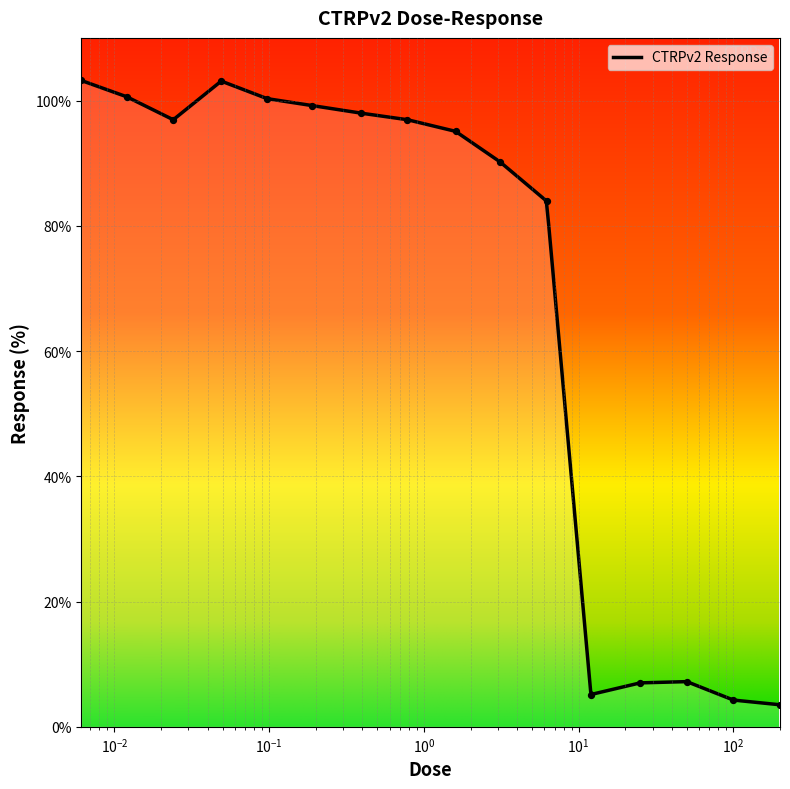

What is the change in value from 50.0 to 100.0?

-2.9